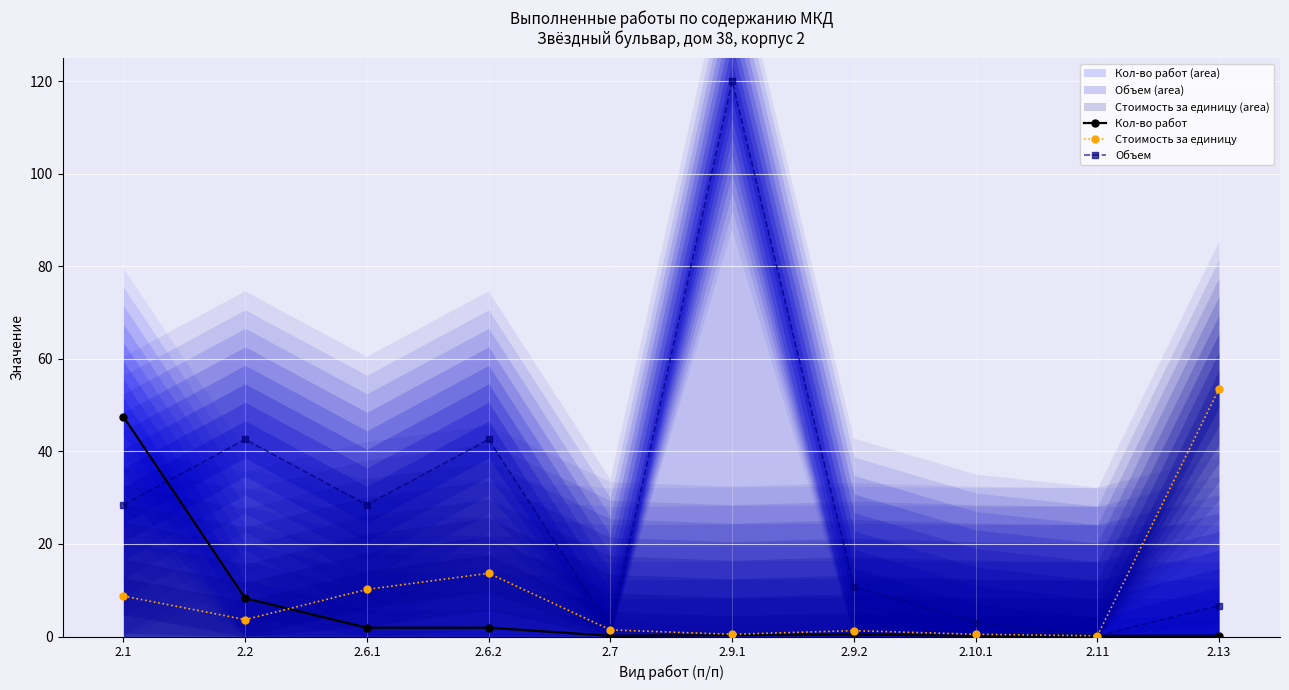

How many lines are shown in the chart?

3